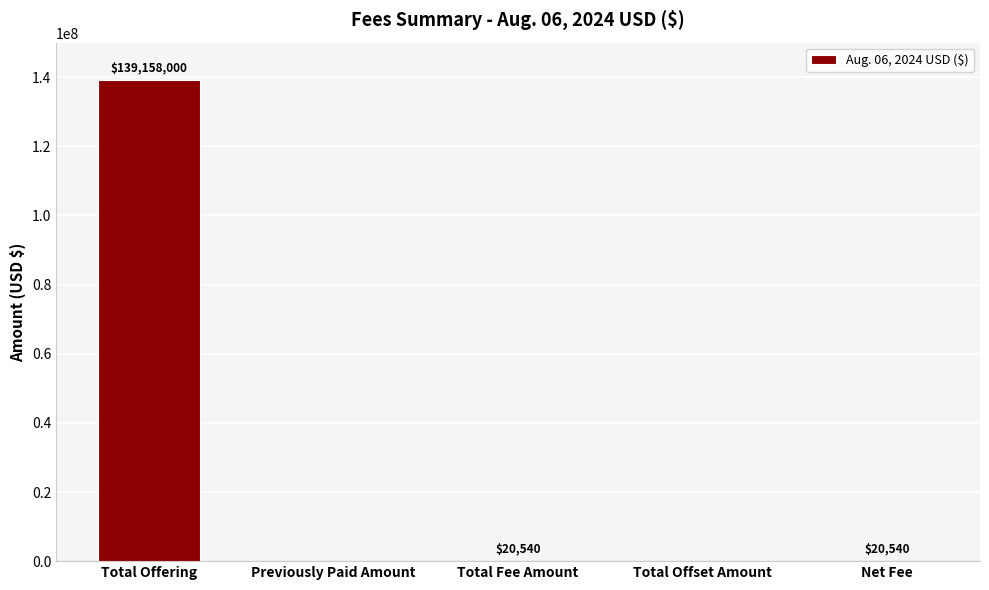

How many categories are shown in the chart?

5